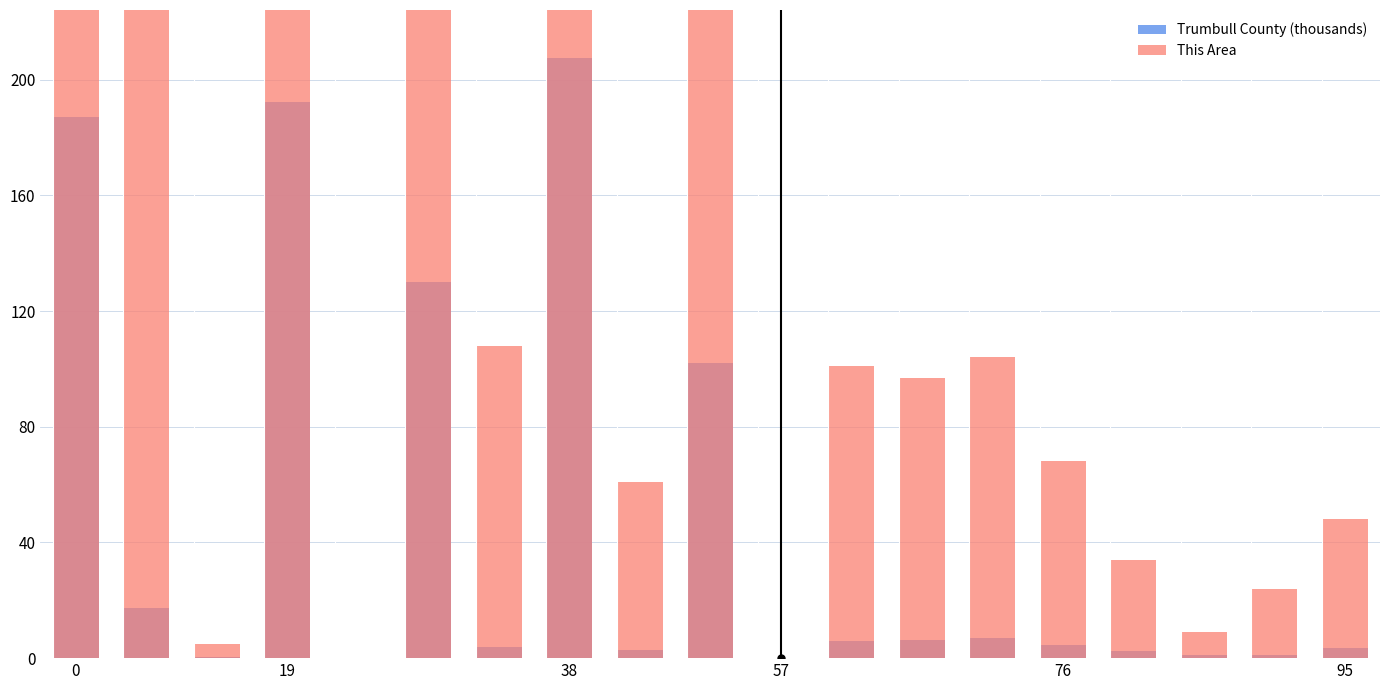

Is it true that Trumbull County (thousands) equals 207.5 at 38?

True